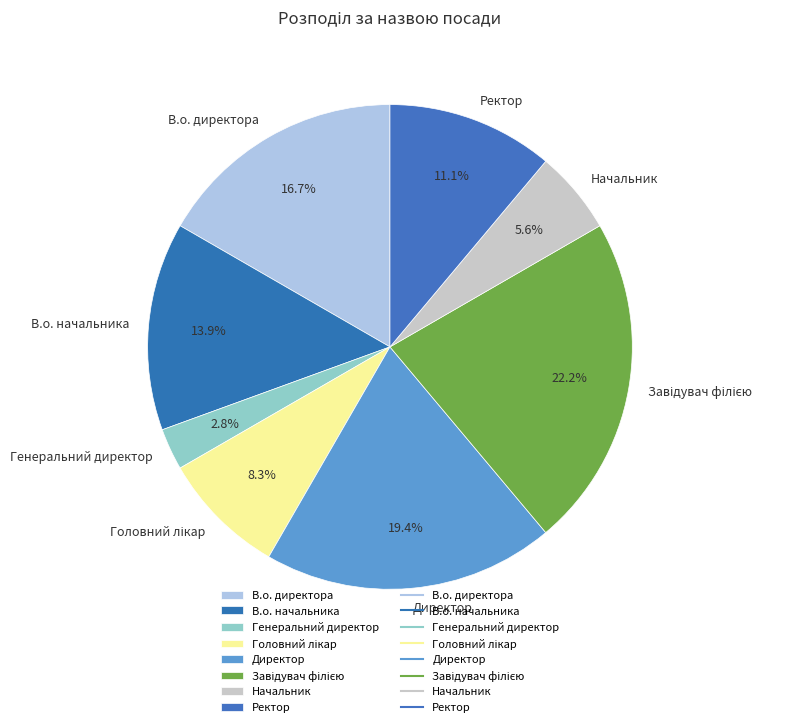

How many slices are in this pie chart?

8